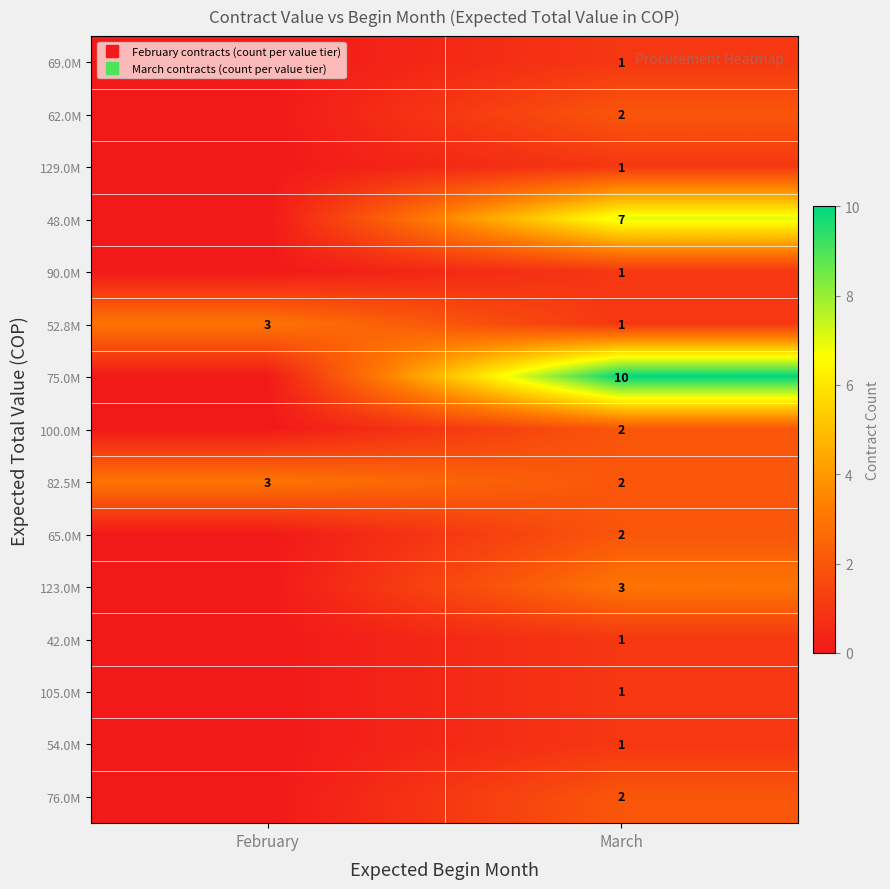

Between February and March, which is larger?

March